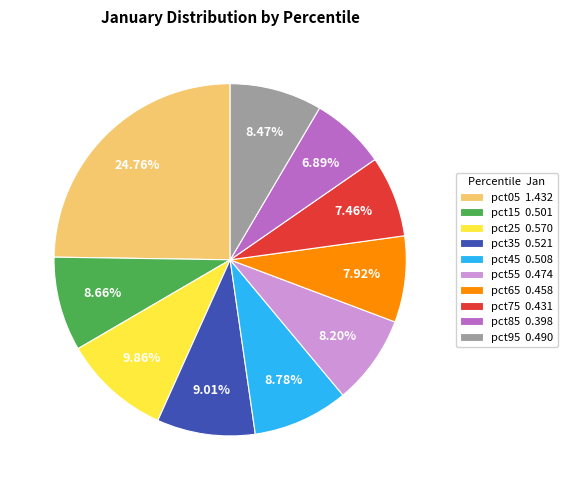

Which category has the biggest portion of the pie?

pct05